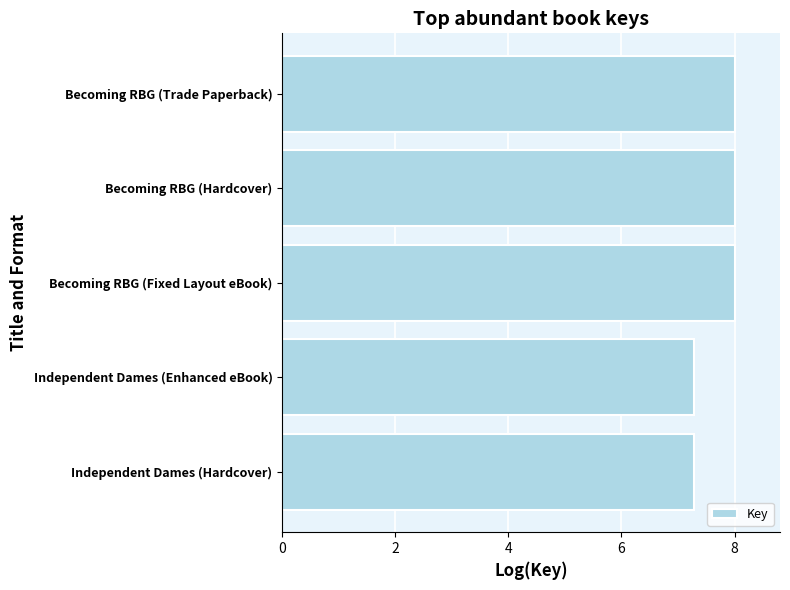

How many data points are less than 8?

2